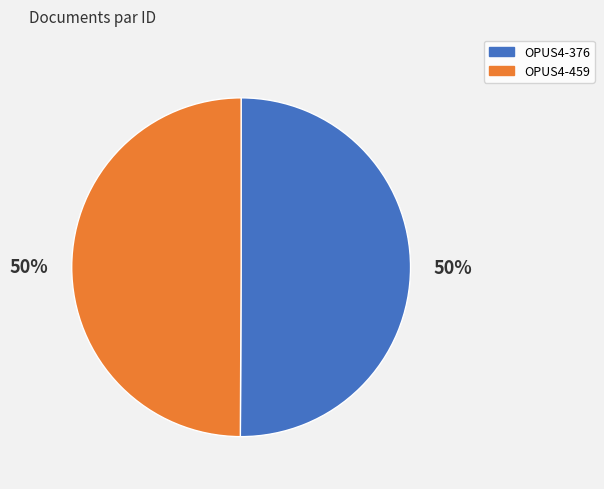

Do OPUS4-459 and OPUS4-376 together represent more than half of the pie?

Yes